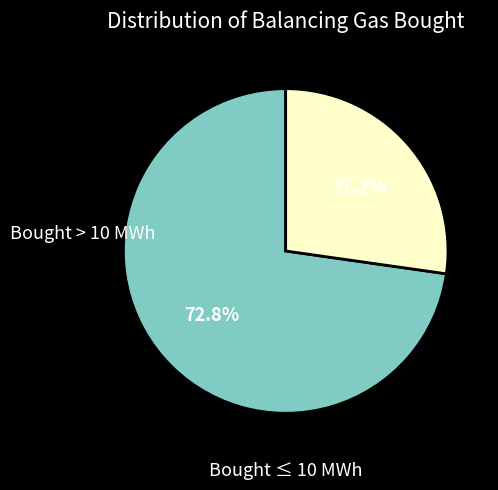

Does any single category account for the majority?

Yes